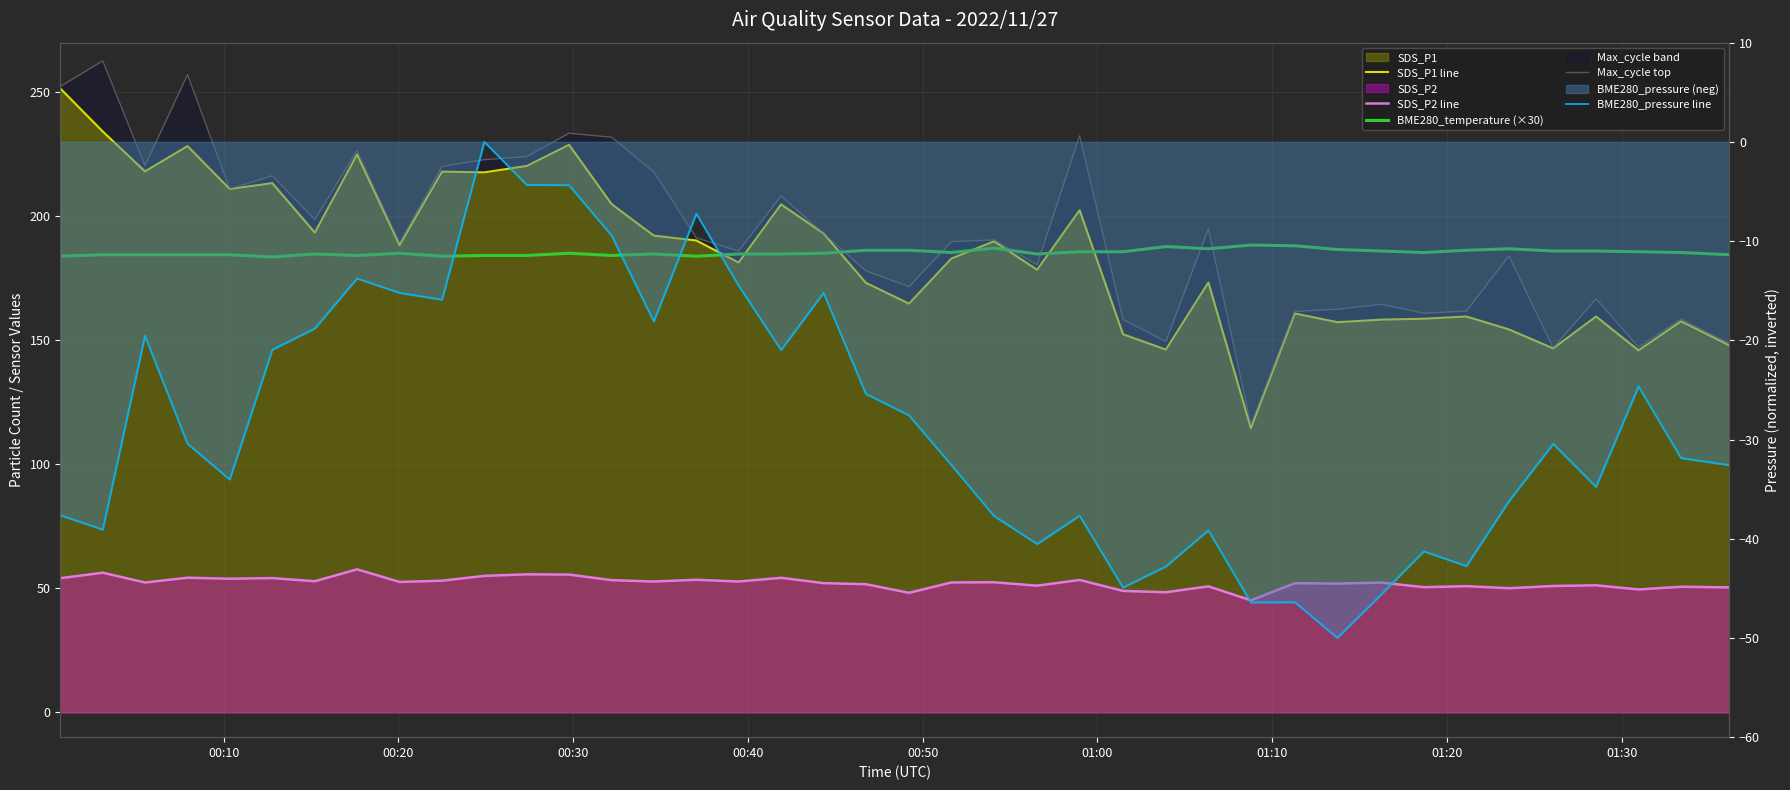

What is the average value of the SDS_P2 line series?

52.2